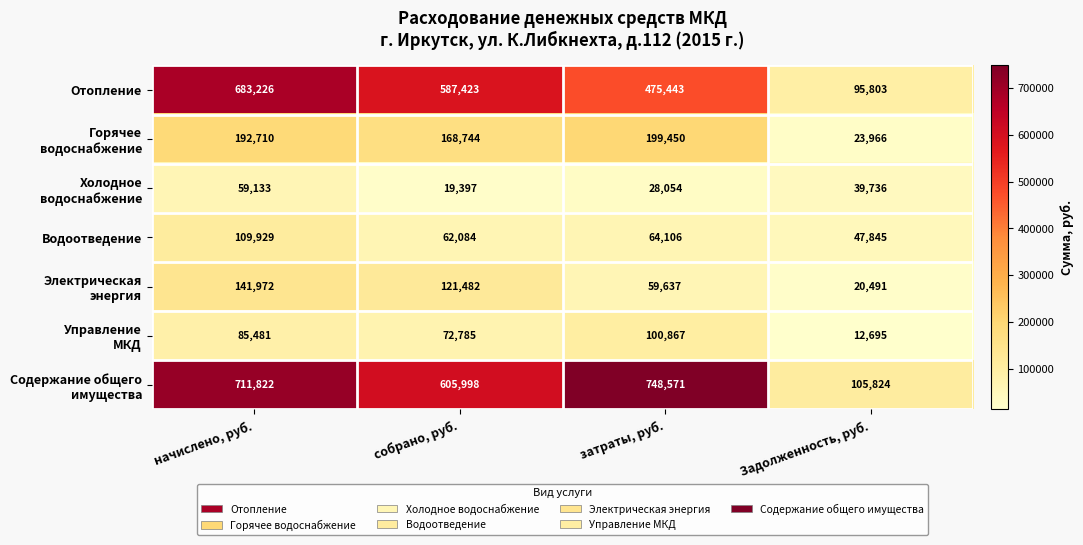

Is it true that Отопление equals 587423 at собрано, руб.?

True